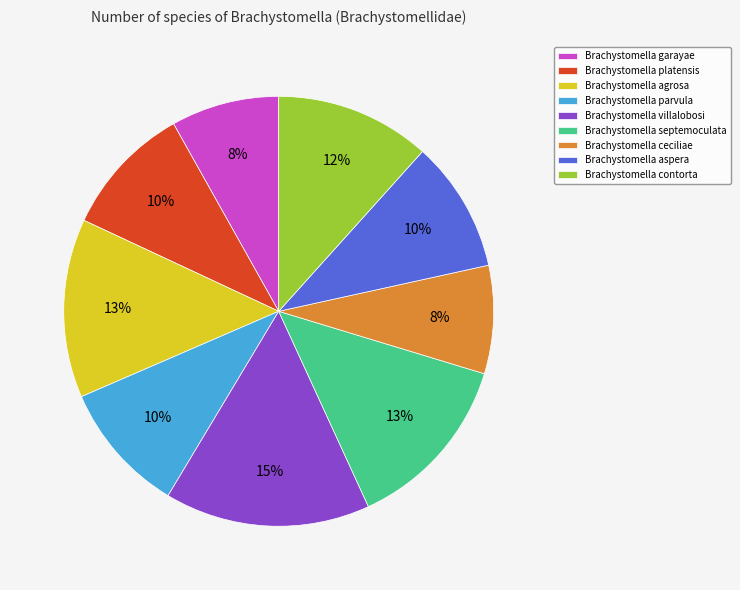

How many segments does this pie chart have?

9